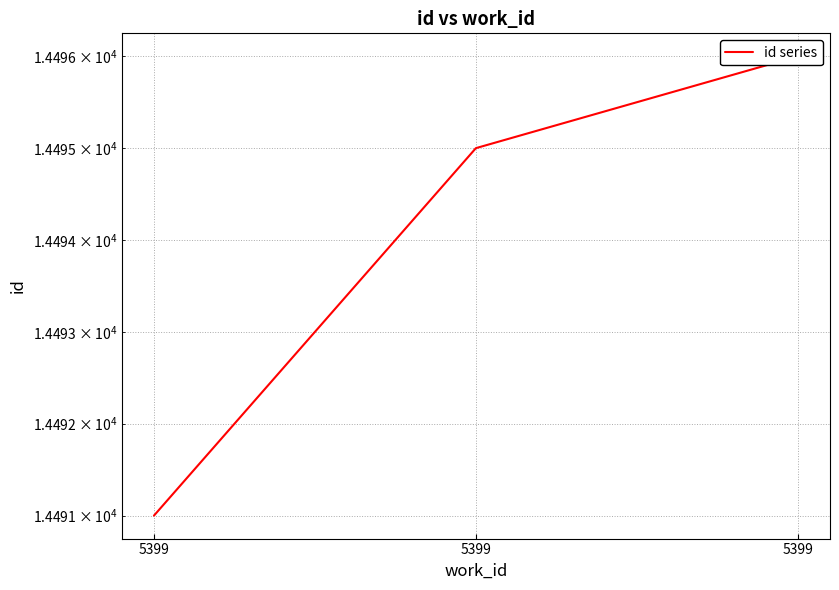

What is the difference between the values at 5399 and 5399?

5